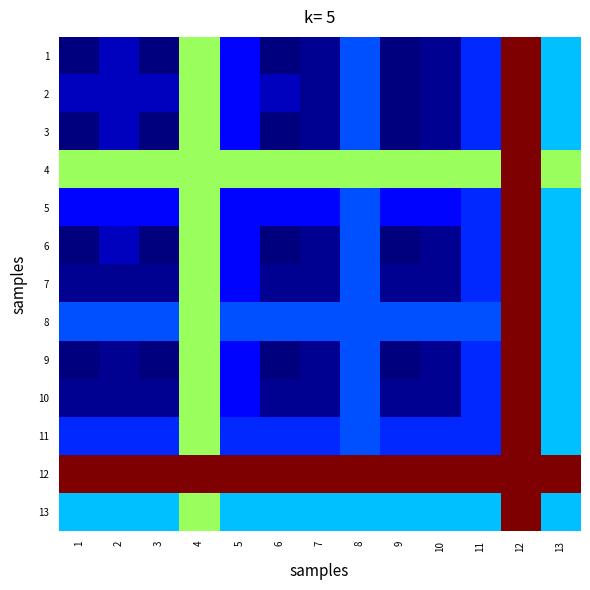

Which label corresponds to the largest value in the chart?

12